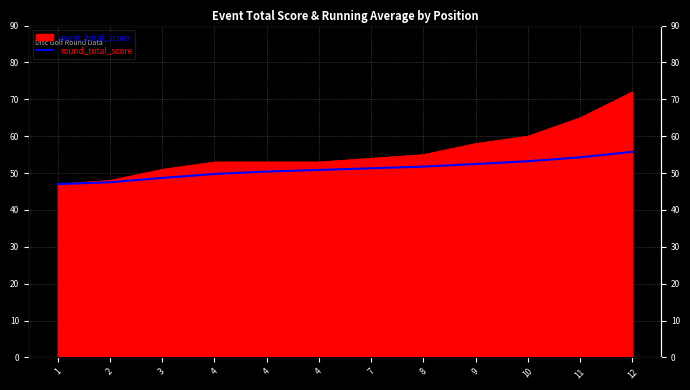

What is the difference between the second highest and minimum values?

7.3